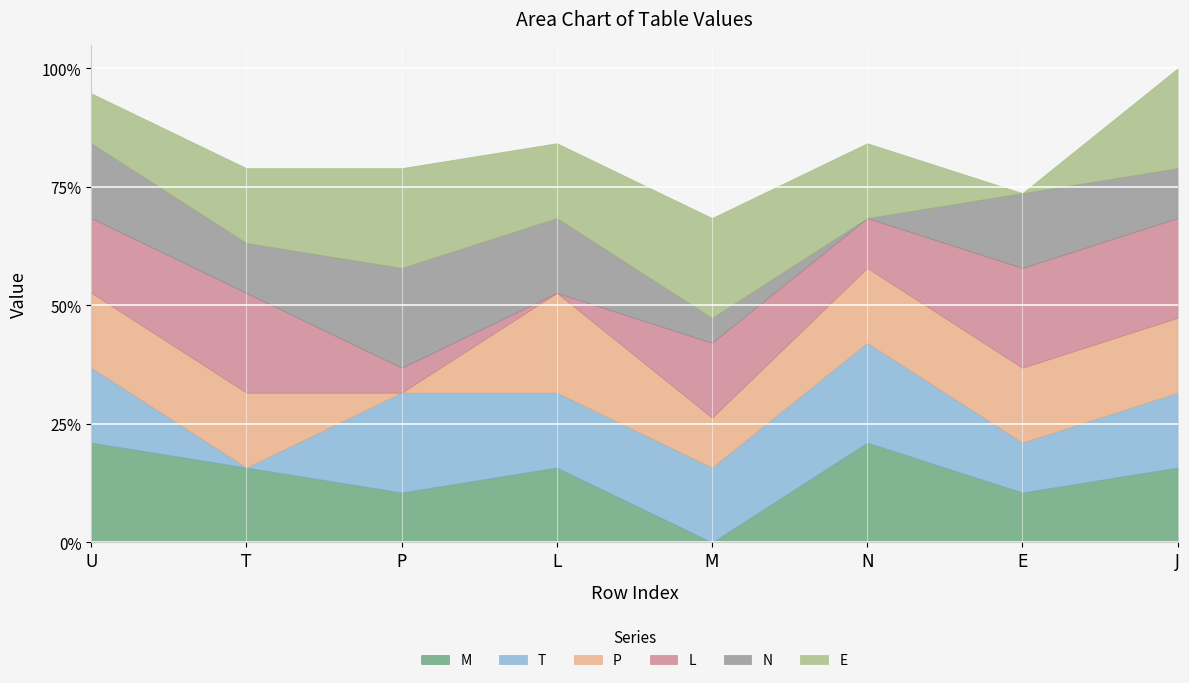

What is the label of the 3rd point from the left?

P